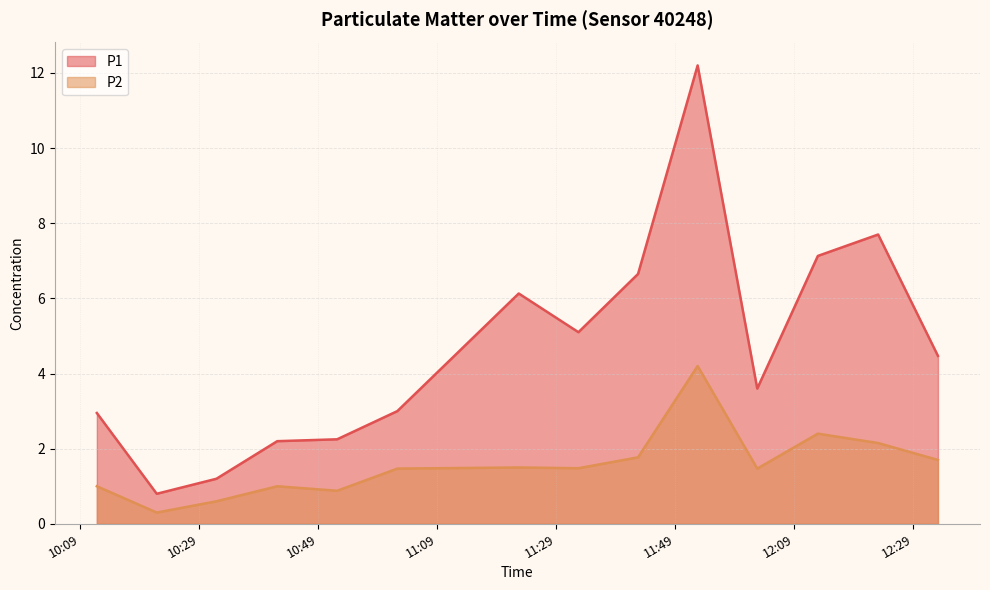

Rank the series by their maximum value, from highest to lowest.

P1, P2